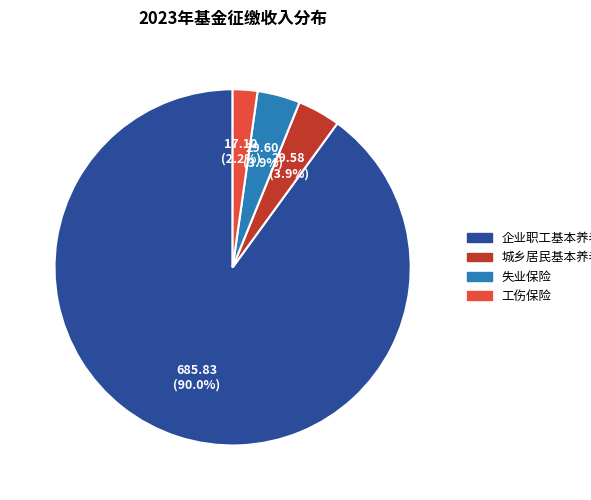

To the nearest percent, what is the average slice percentage?

25%